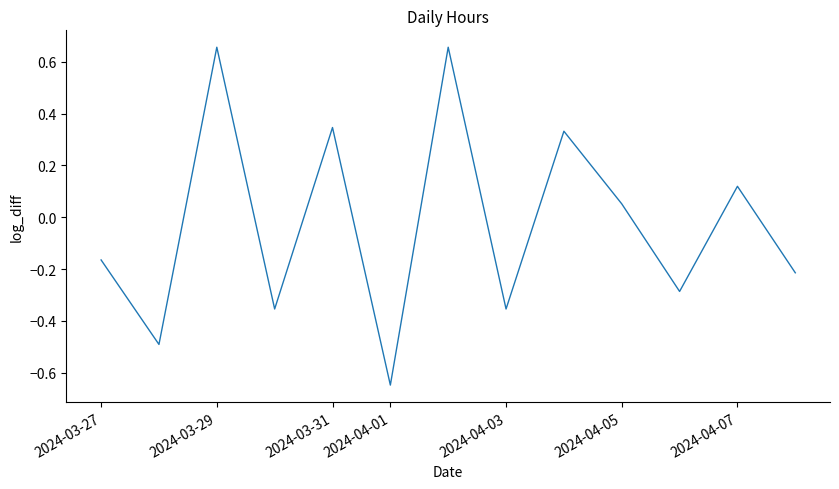

How many values exceed 0?

6